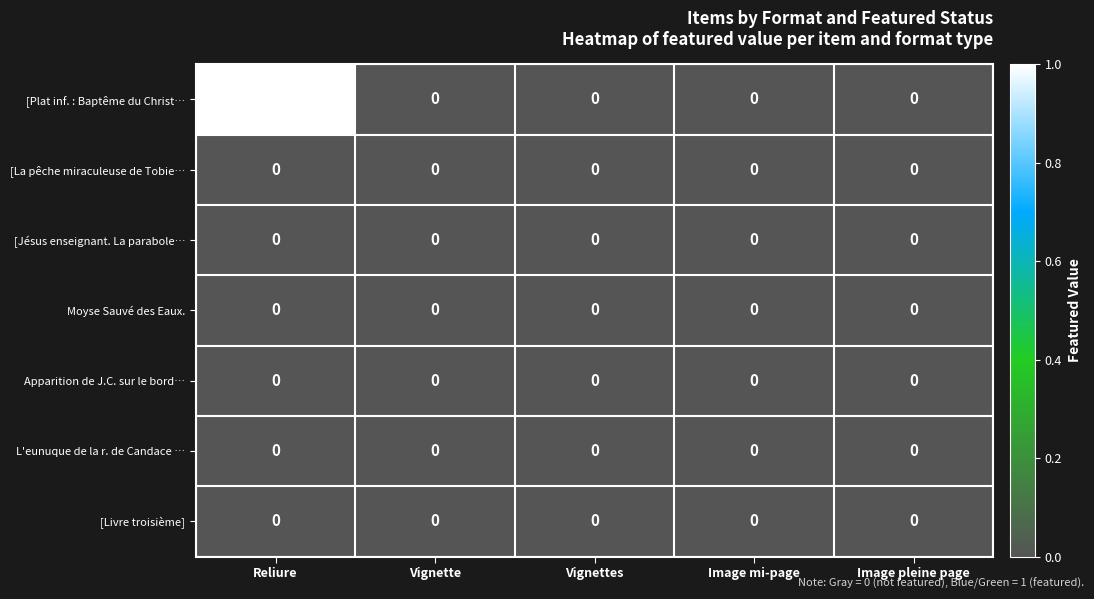

How many data points does each series have?

5